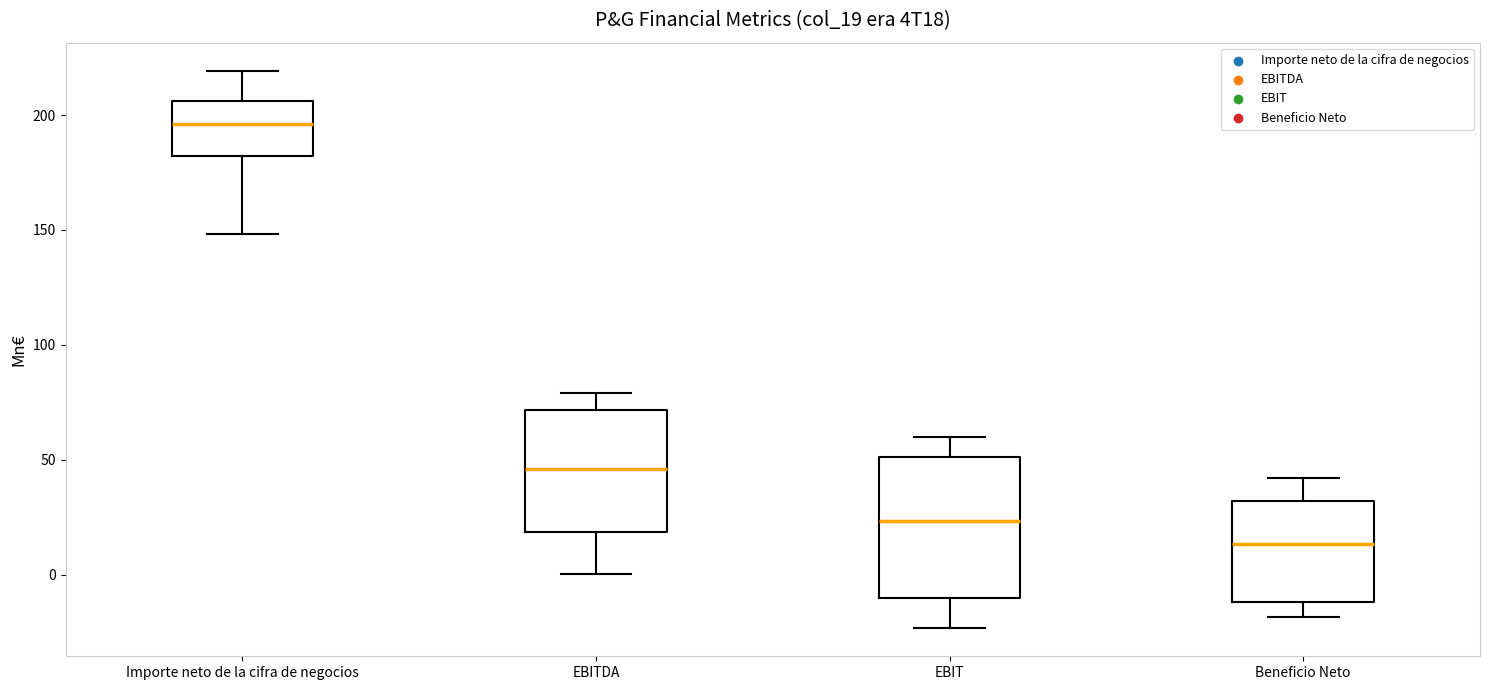

Reading left to right, read every box against the y-axis: the position of its median line, the range the box covers, and the ends of its whiskers. The values are not printed on the chart, so give them approximately, as read against the axis.

Importe neto de la cifra de negocios: median 195, box 180 to 205, whiskers 150 to 220
EBITDA: median 45, box 20 to 70, whiskers 0 to 80
EBIT: median 25, box -10 to 50, whiskers -25 to 60
Beneficio Neto: median 15, box -10 to 30, whiskers -20 to 40